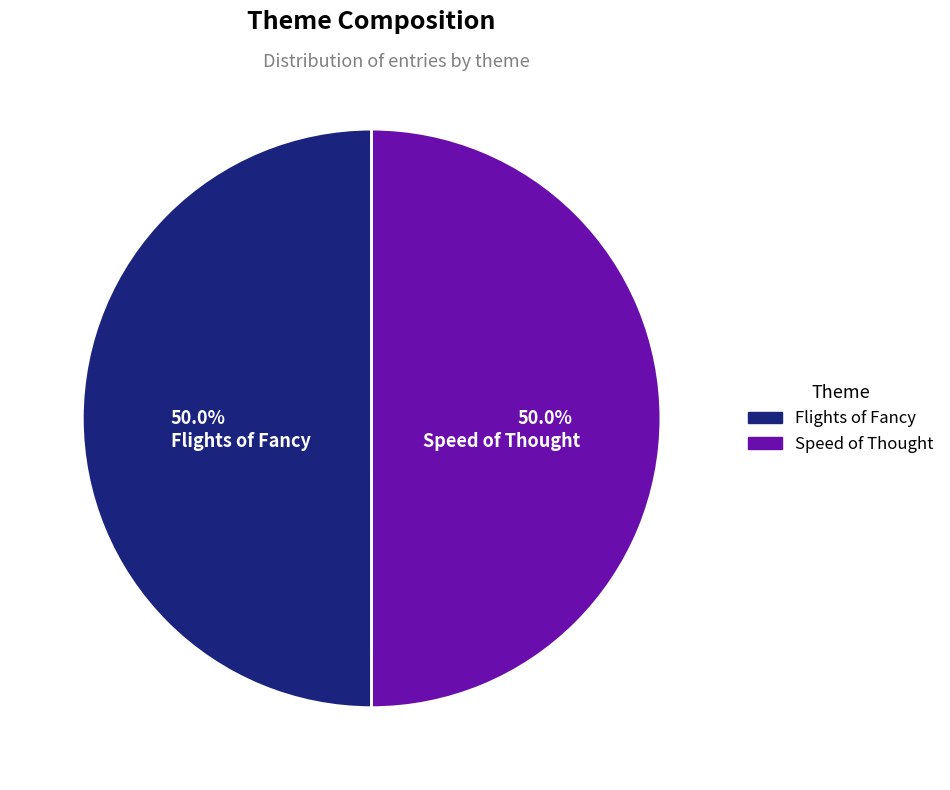

What is the ratio of the value at Speed of Thought to the value at Flights of Fancy?

1.0